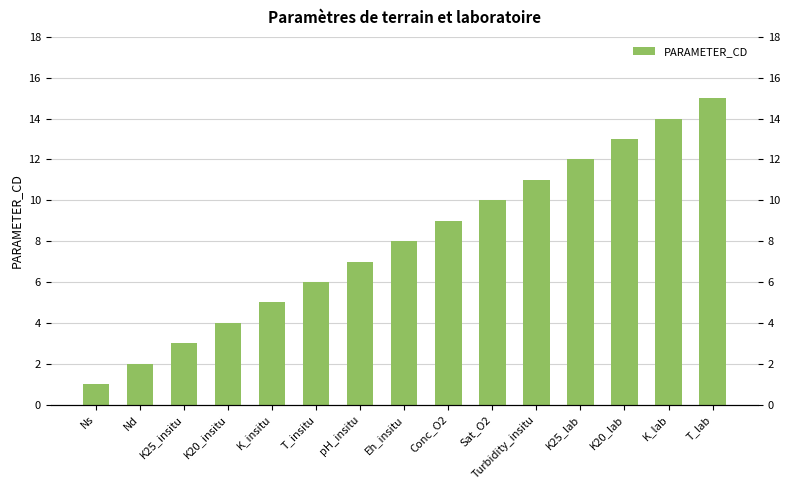

Reading right to left, transcribe all the data shown in this chart.

15	14	13	12	11	10	9	8	7	6	5	4	3	2	1